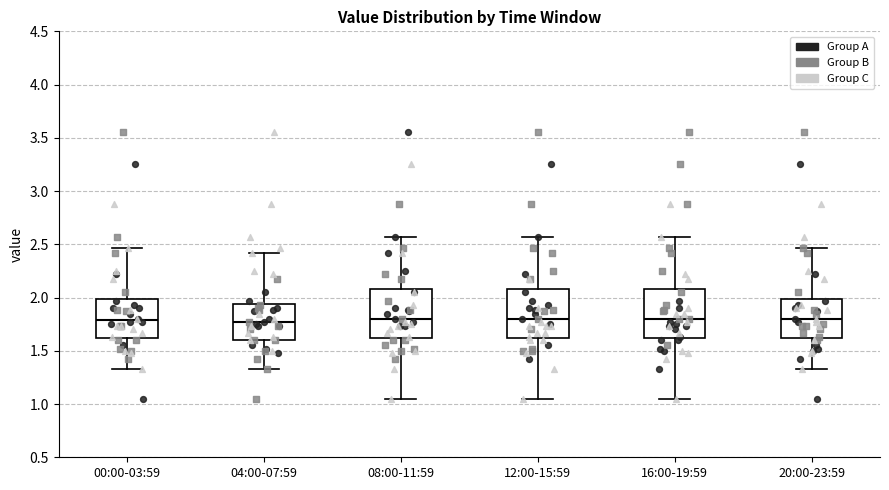

Reading left to right, transcribe this box plot: for each box, give where its median line is, the range the box spans, and where its two whiskers end, as read against the y-axis. The values are not printed on the chart, so give them approximately, as read against the axis.

00:00-03:59: median 1.80, box 1.60 to 2.00, whiskers 1.35 to 2.45
04:00-07:59: median 1.75, box 1.60 to 1.95, whiskers 1.35 to 2.40
08:00-11:59: median 1.80, box 1.60 to 2.10, whiskers 1.05 to 2.55
12:00-15:59: median 1.80, box 1.60 to 2.10, whiskers 1.05 to 2.55
16:00-19:59: median 1.80, box 1.60 to 2.10, whiskers 1.05 to 2.55
20:00-23:59: median 1.80, box 1.60 to 2.00, whiskers 1.35 to 2.45